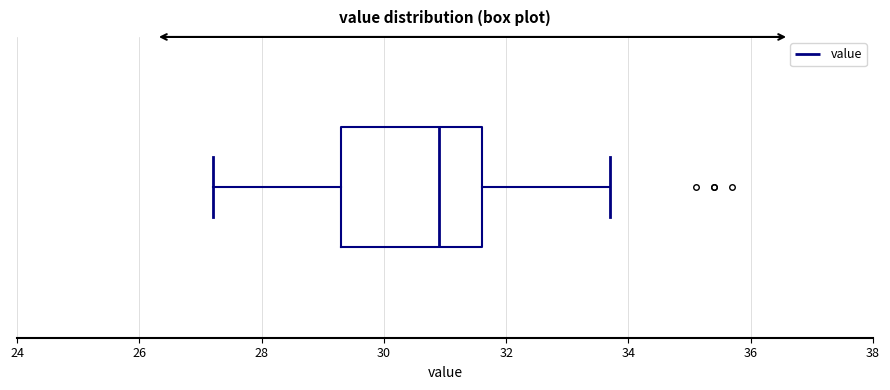

Read this box plot against the x-axis: the position of the median line, the range covered by the box, and the ends of both whiskers. The values are not printed on the chart, so give them approximately, as read against the axis.

median 31.0, box 29.4 to 31.6, whiskers 27.2 to 33.8